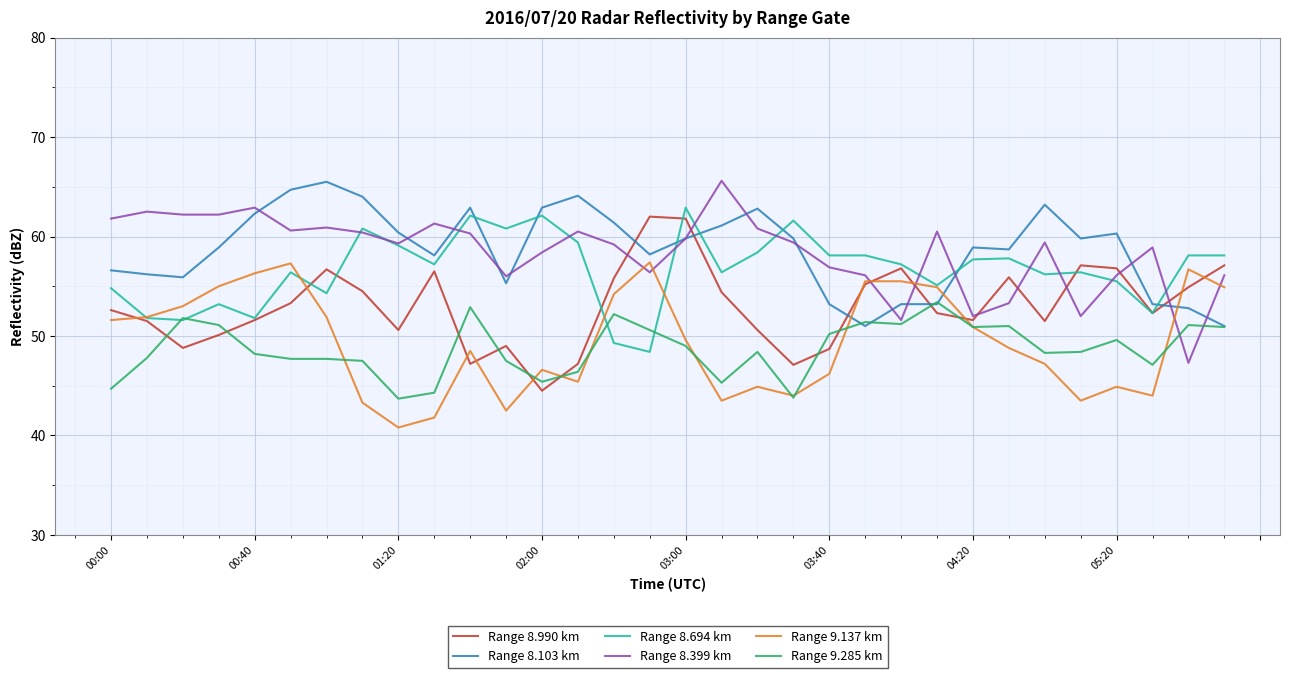

What is the smallest value displayed?

40.8